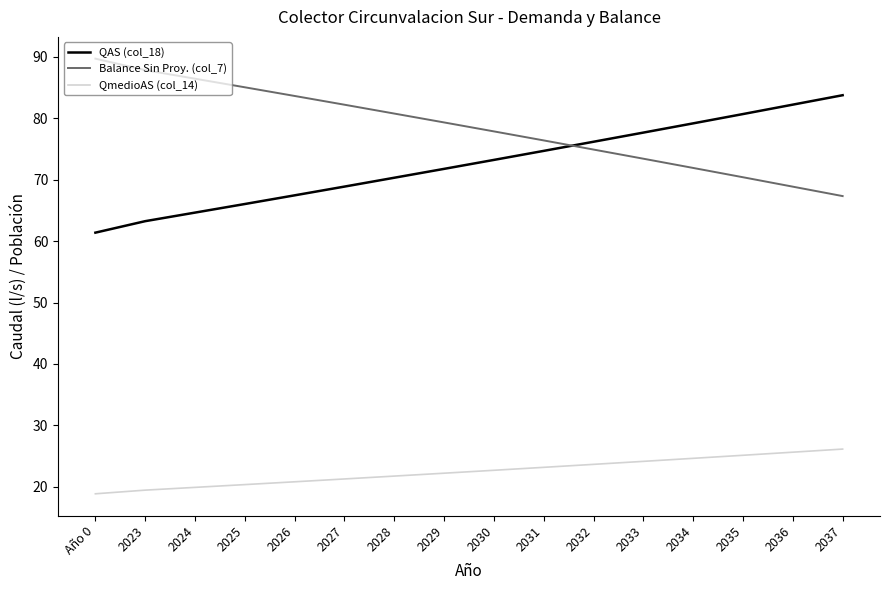

What is the maximum value shown in the chart?

89.7